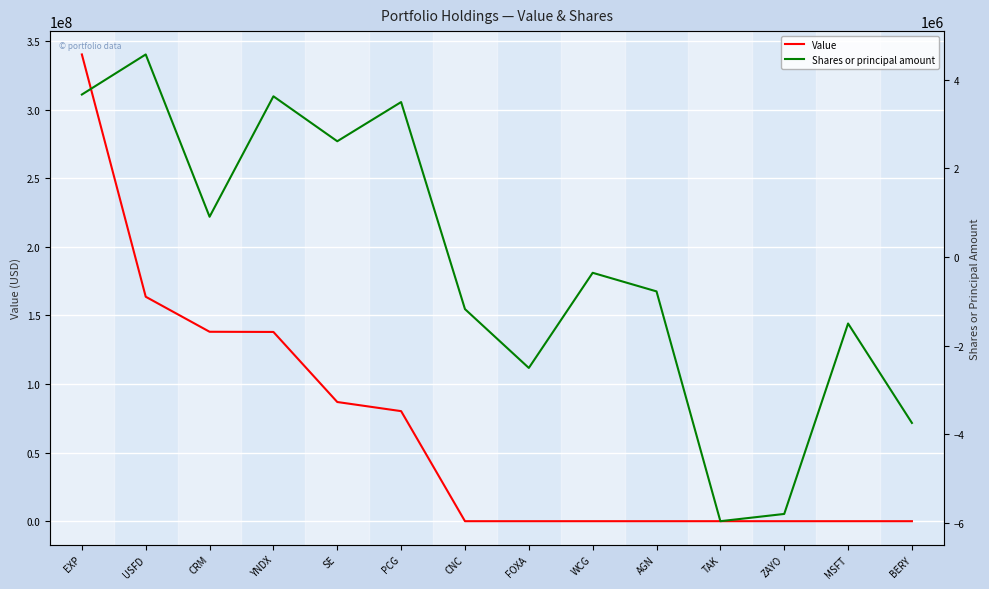

How many data points in Shares or principal amount are above -355000?

6